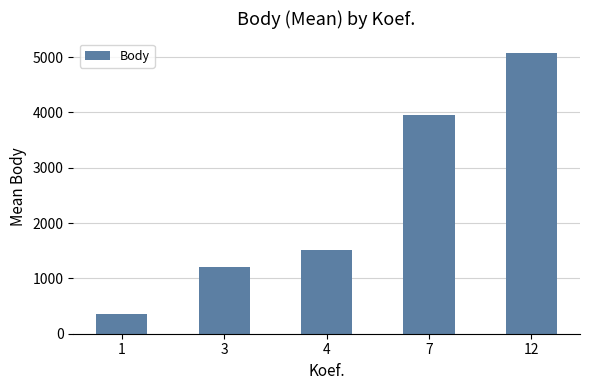

How many data points does each series have?

5